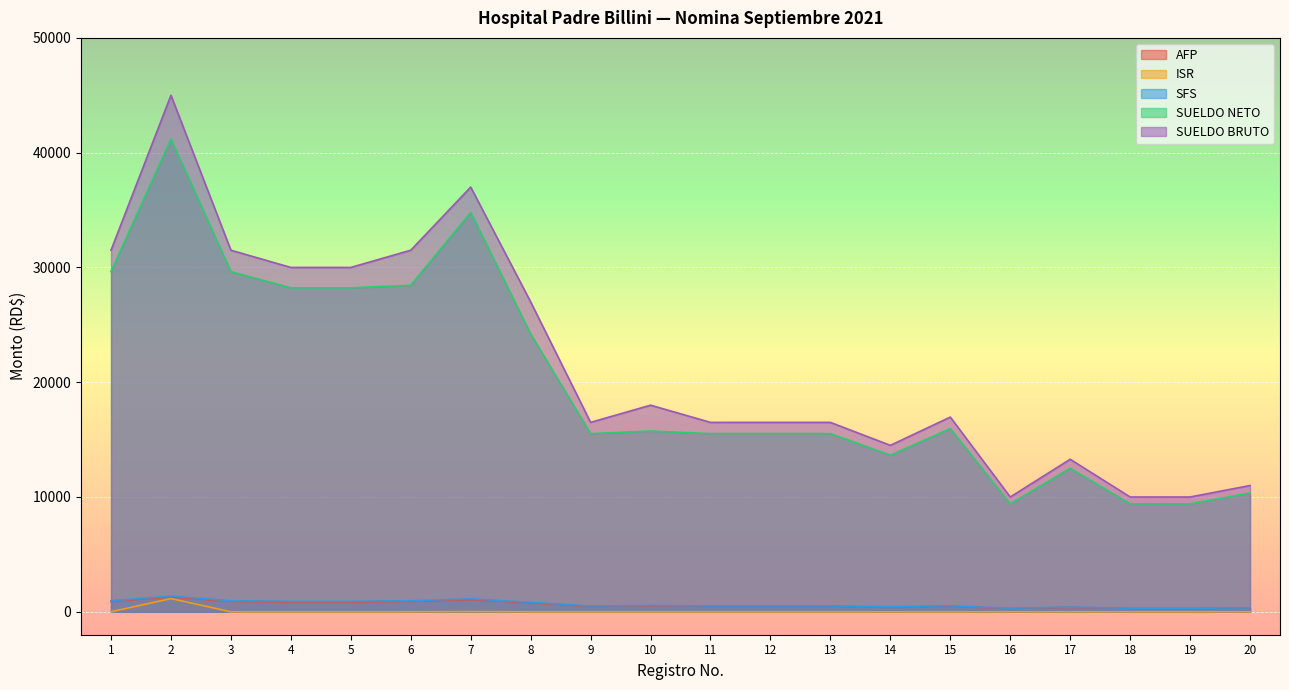

Is it true that SFS equals 957.6 at 6?

True